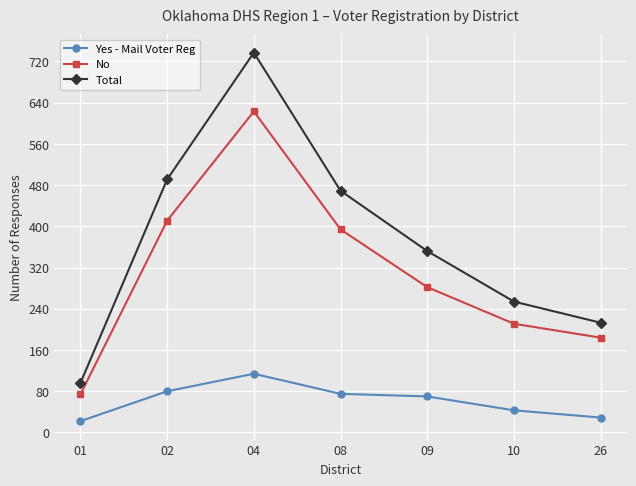

Reading right to left, extract all data points from this chart.

Yes - Mail Voter Reg: 29	43	70	75	114	80	22
No: 184	211	282	394	623	411	74
Total: 213	254	352	469	737	491	96